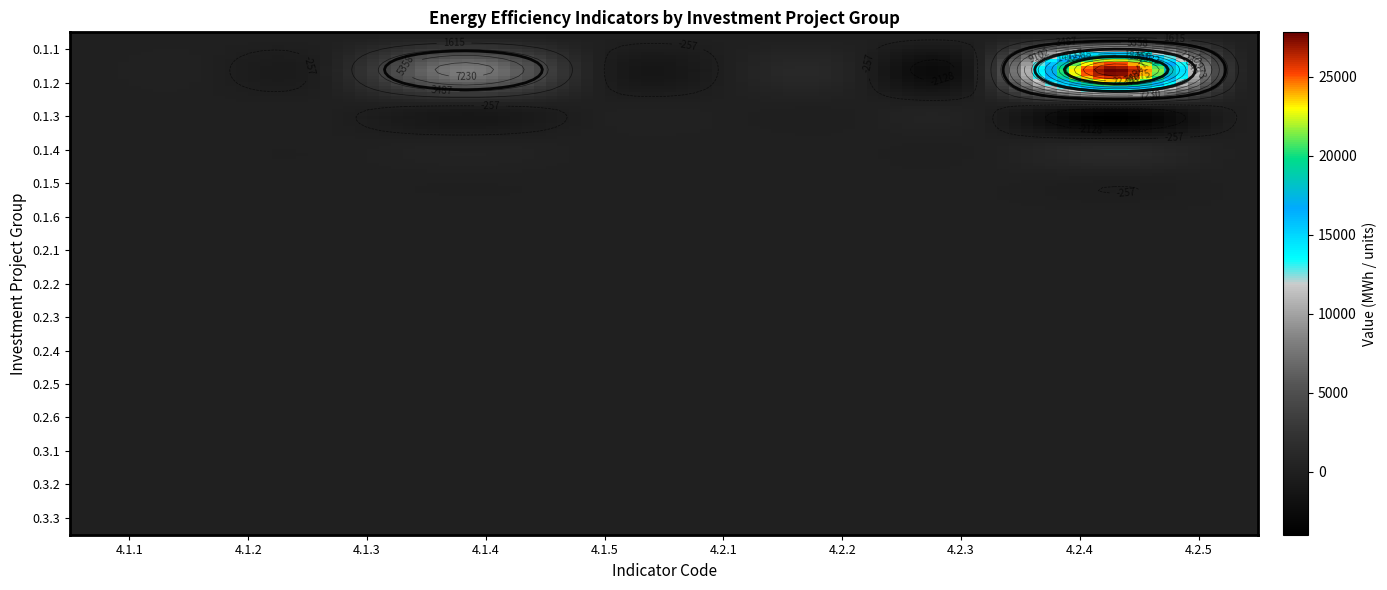

How many categories are shown in the chart?

10